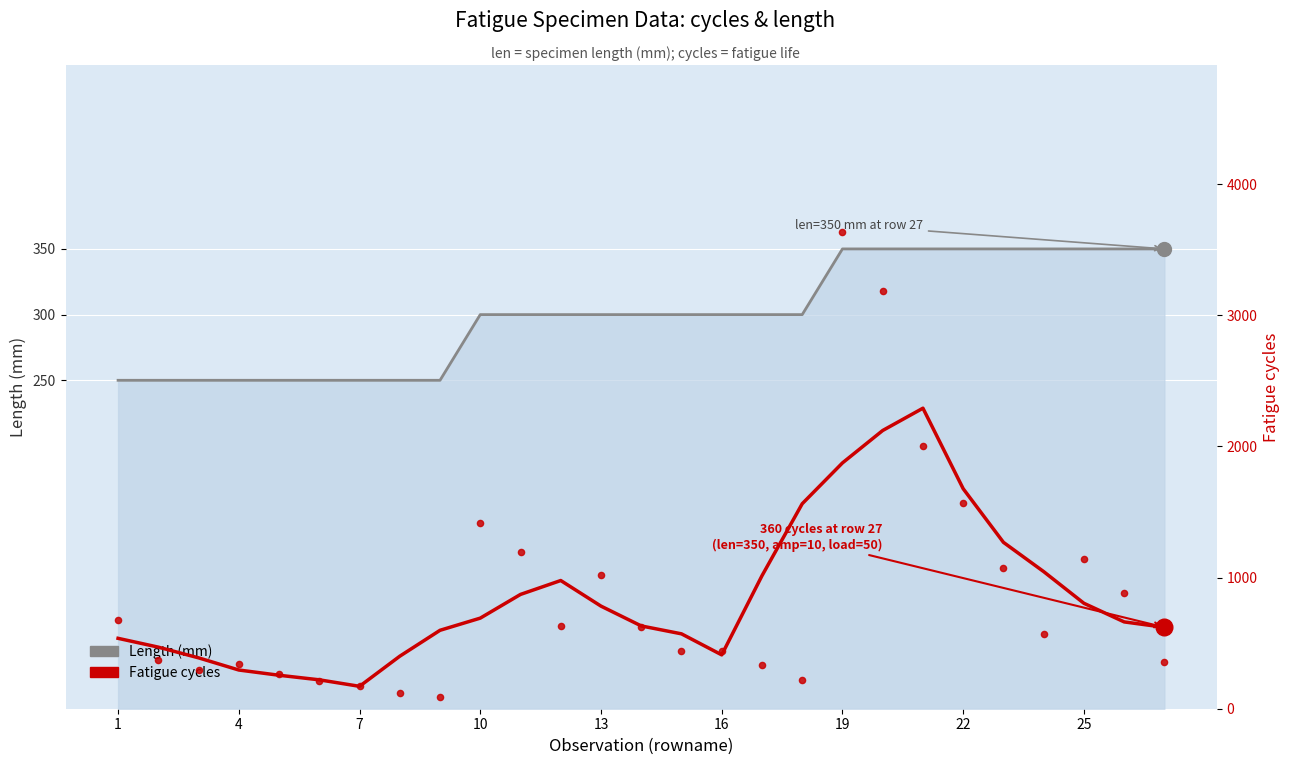

Which series reaches the maximum Y coordinate?

Fatigue cycles (moving avg)